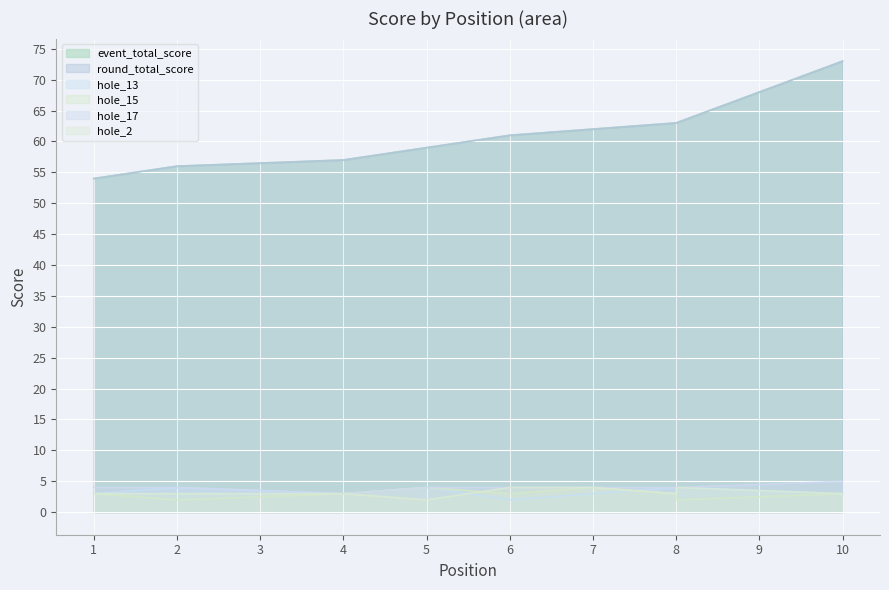

Where does the hole_17 series first go above 4?

10